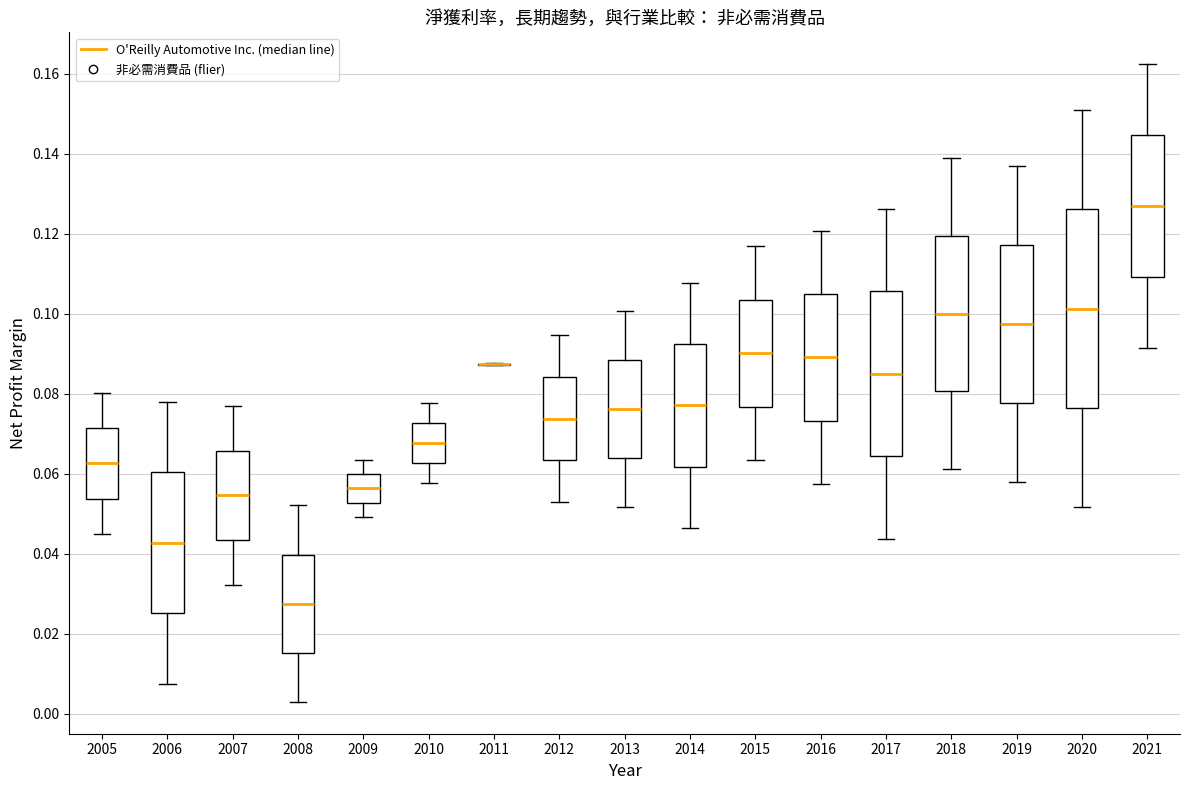

Comparing the boxes themselves (not the whiskers), which one is the tallest?

2020